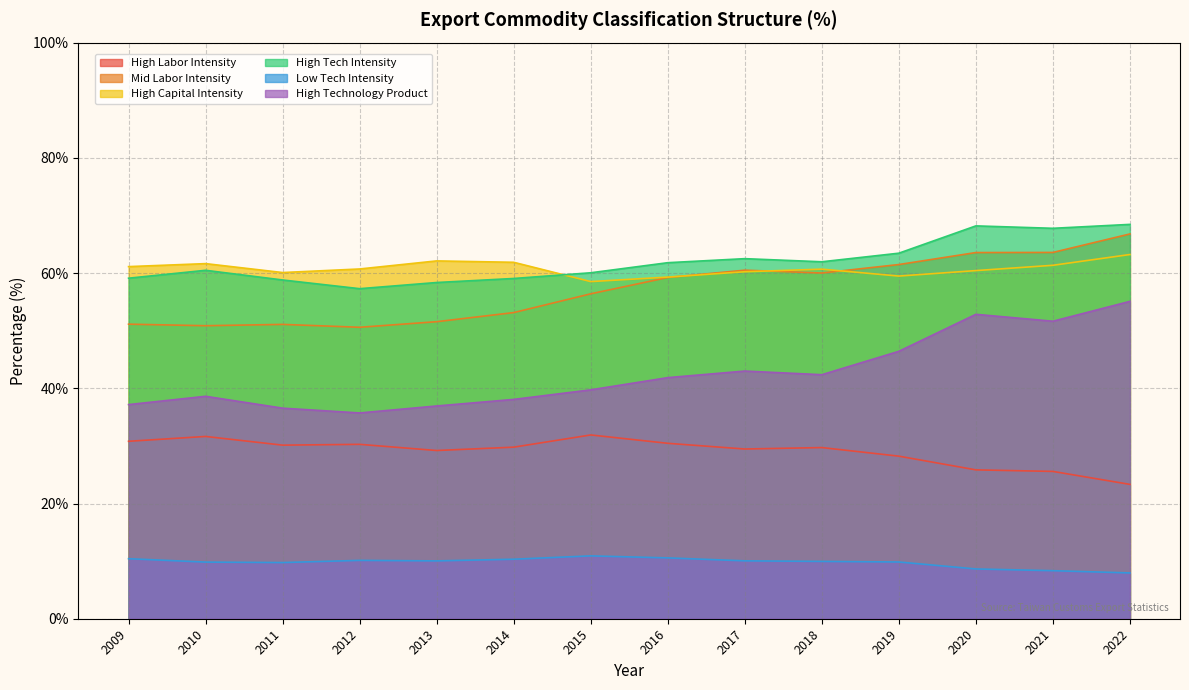

What is the spread (max minus min) of values at 2009?

50.7